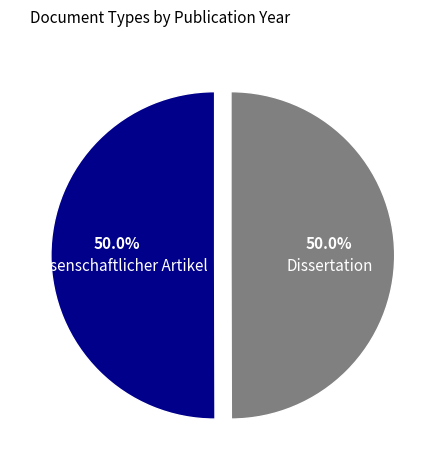

What percentage do Dissertation and Wissenschaftlicher Artikel together represent?

100.0%